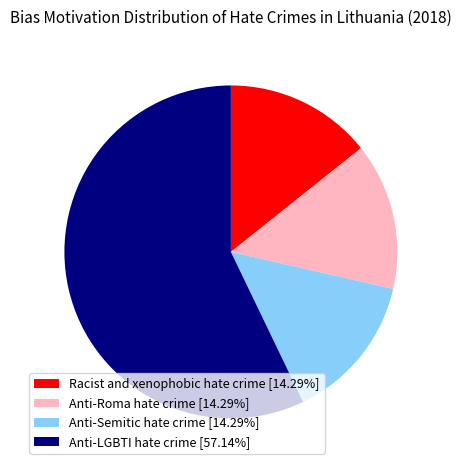

Approximately how many times larger is the value at Anti-Semitic hate crime [14.29%] compared to Anti-Roma hate crime [14.29%]?

1.0